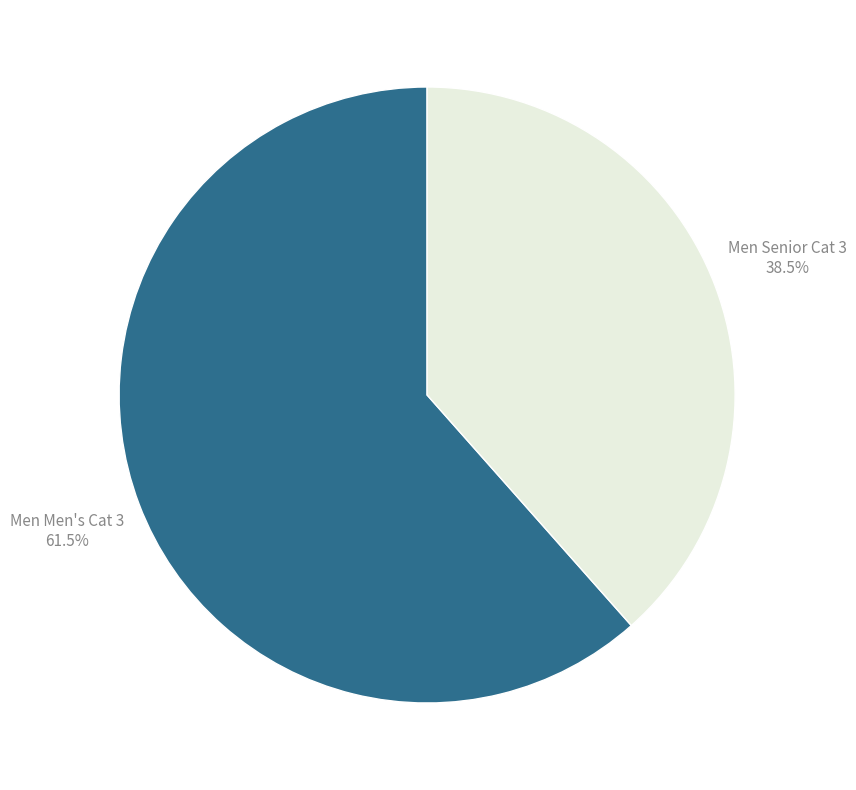

Is there any slice that represents more than half of the pie?

Yes